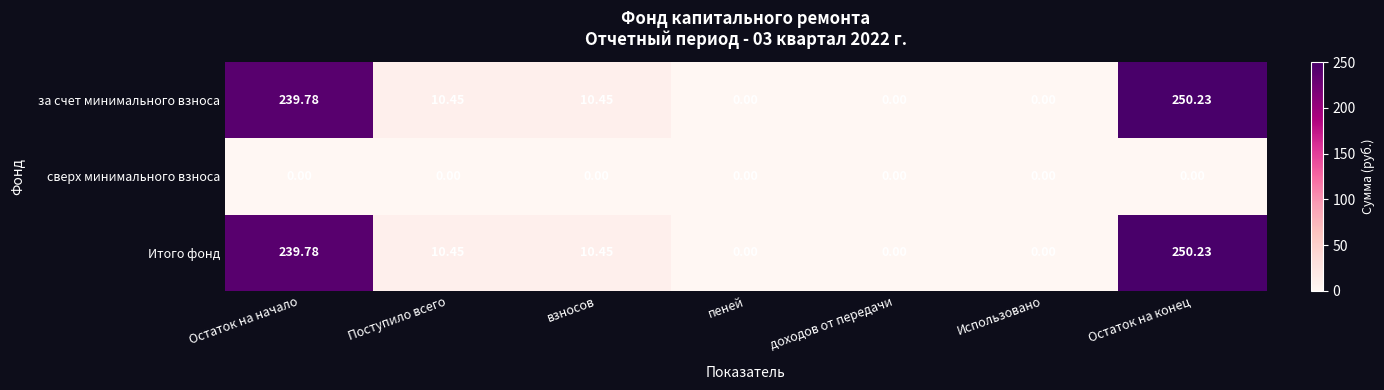

At which label does за счет минимального взноса reach its peak?

Остаток на конец